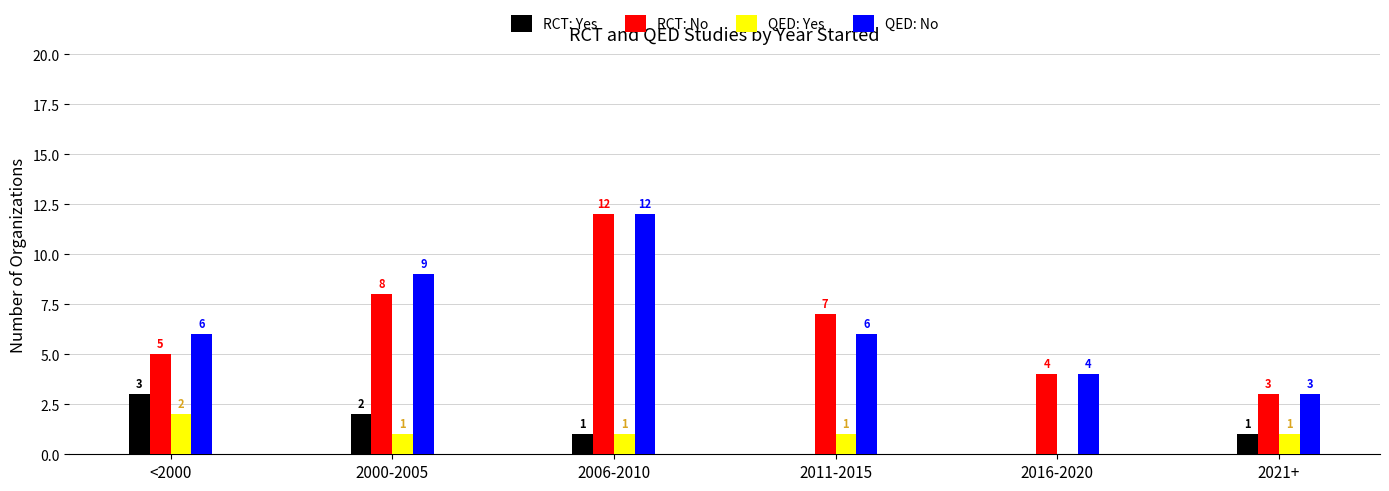

Which series changed the most between <2000 and 2006-2010?

RCT: No